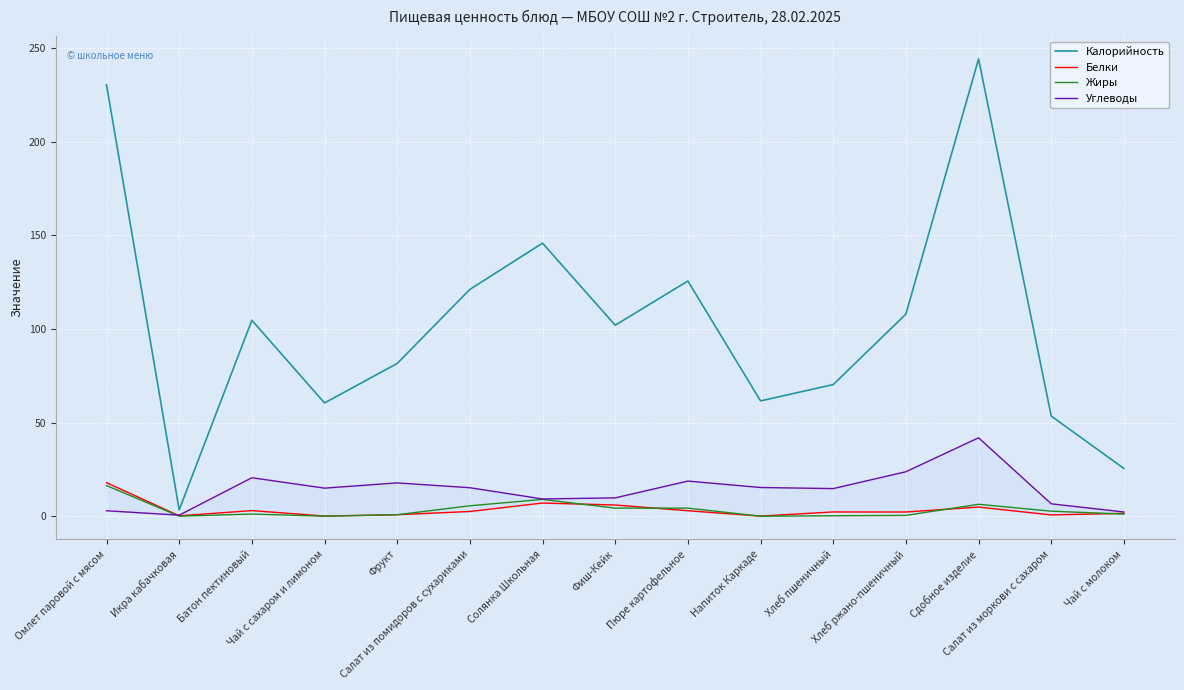

Rank the series at Пюре картофельное from lowest to highest value.

Белки, Жиры, Углеводы, Калорийность